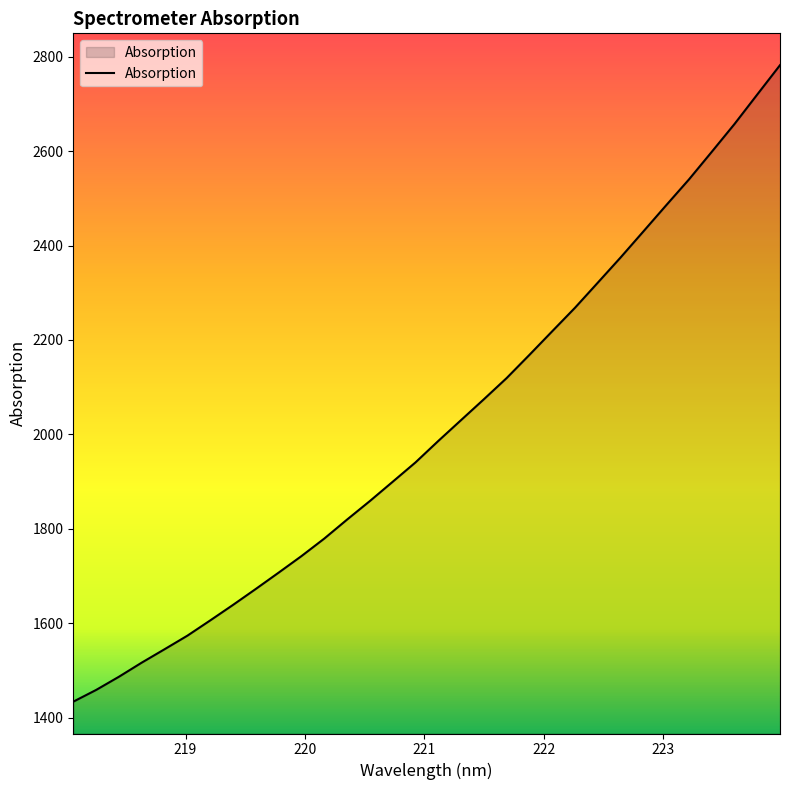

What is the greatest value displayed?

2782.1